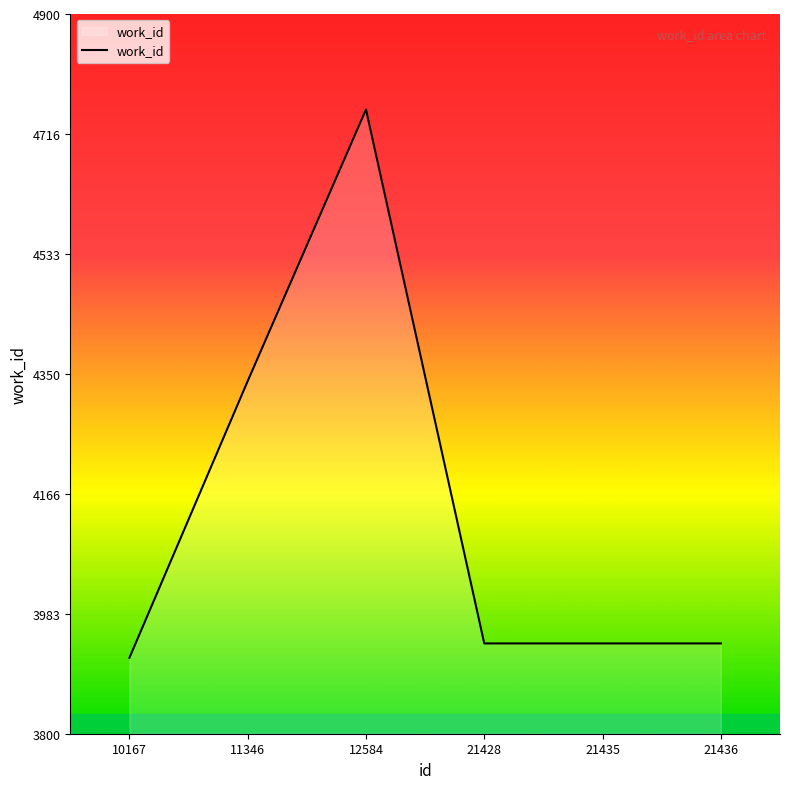

Reading left to right, extract all data points from this chart.

10167=3916	11346=4339	12584=4754	21428=3938	21435=3938	21436=3938